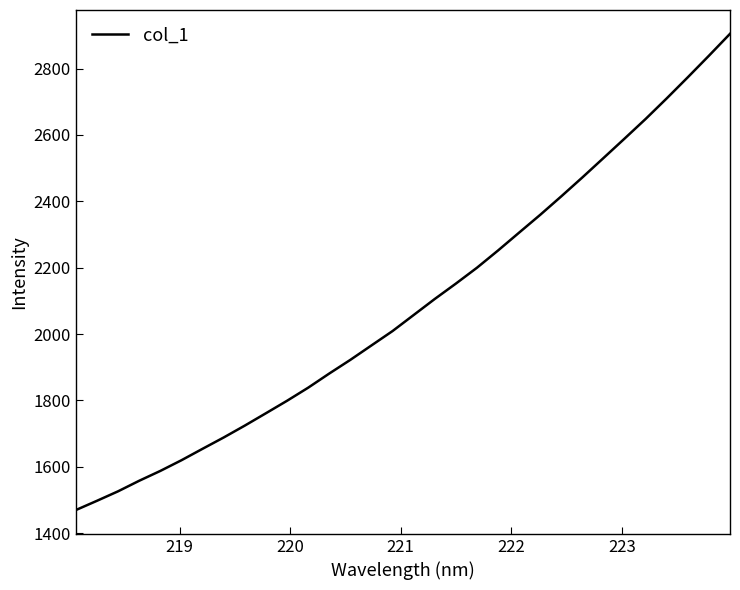

What is the minimum value shown in the chart?

1469.6